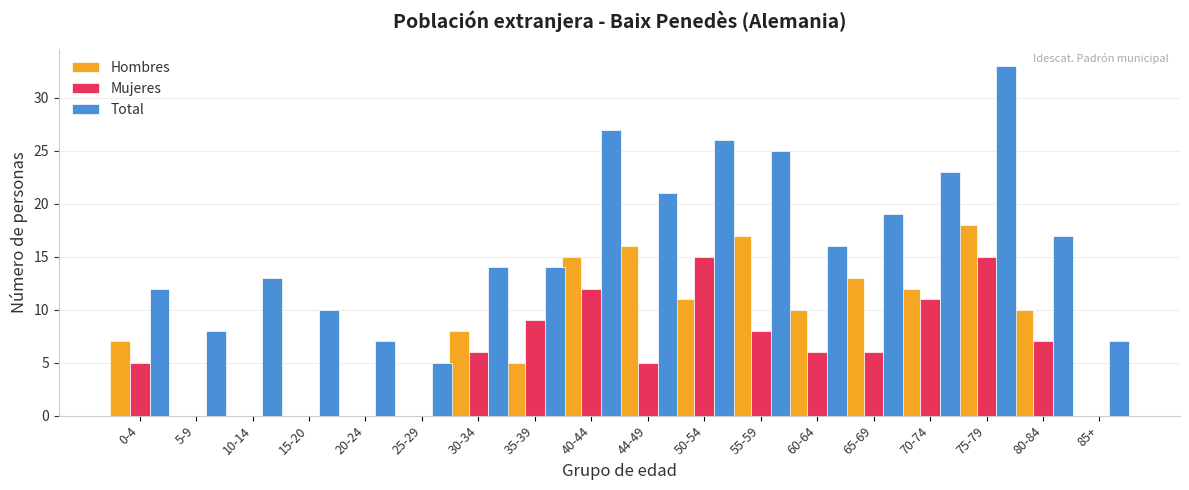

At which category is the sum across all series the highest?

75-79